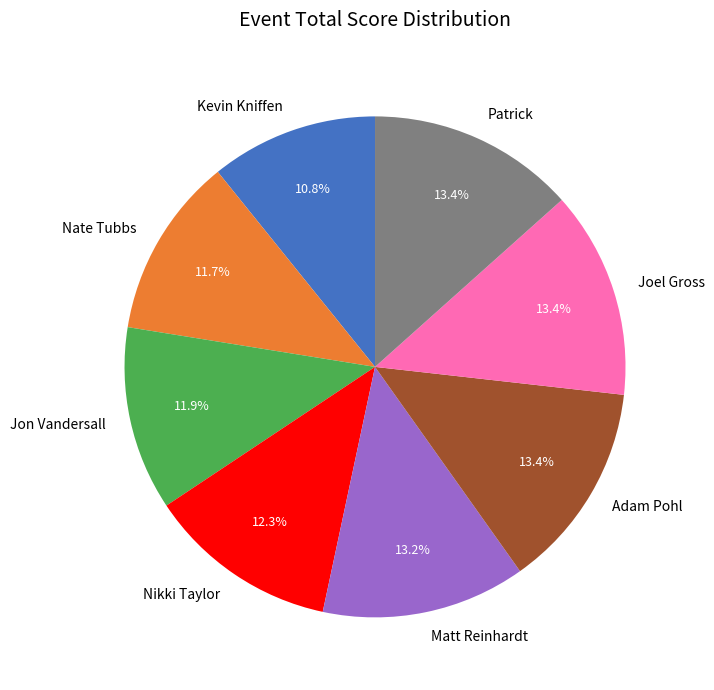

How much of the chart is everything except Jon Vandersall?

88.1%